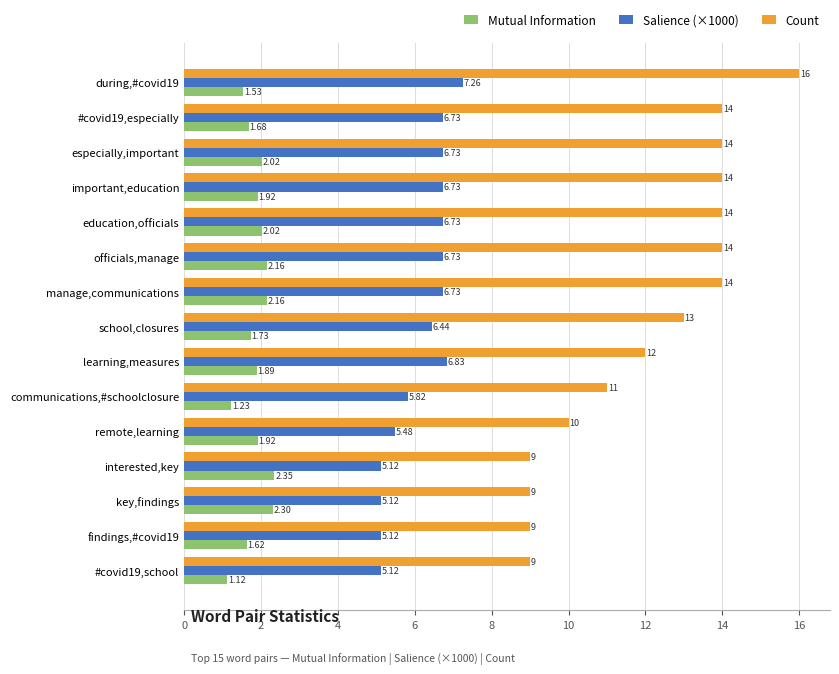

Which series has the widest spread of values?

Count